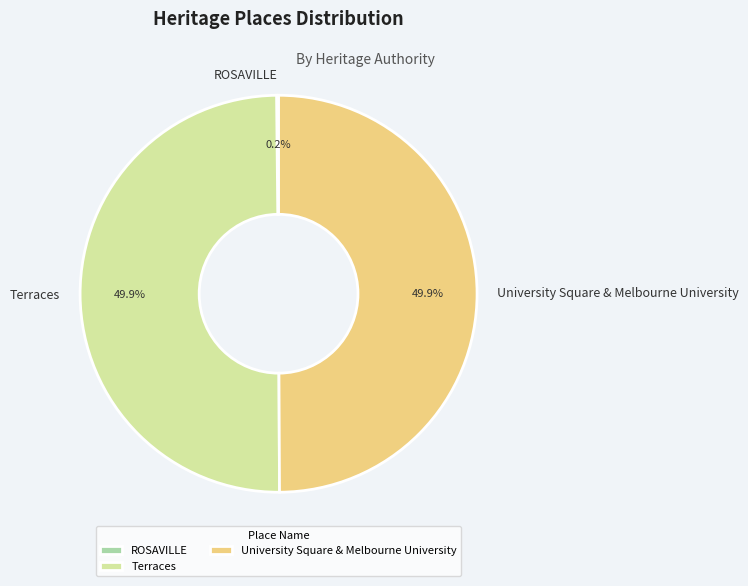

What is the ratio of the value at University Square & Melbourne University to the value at Terraces?

1.0